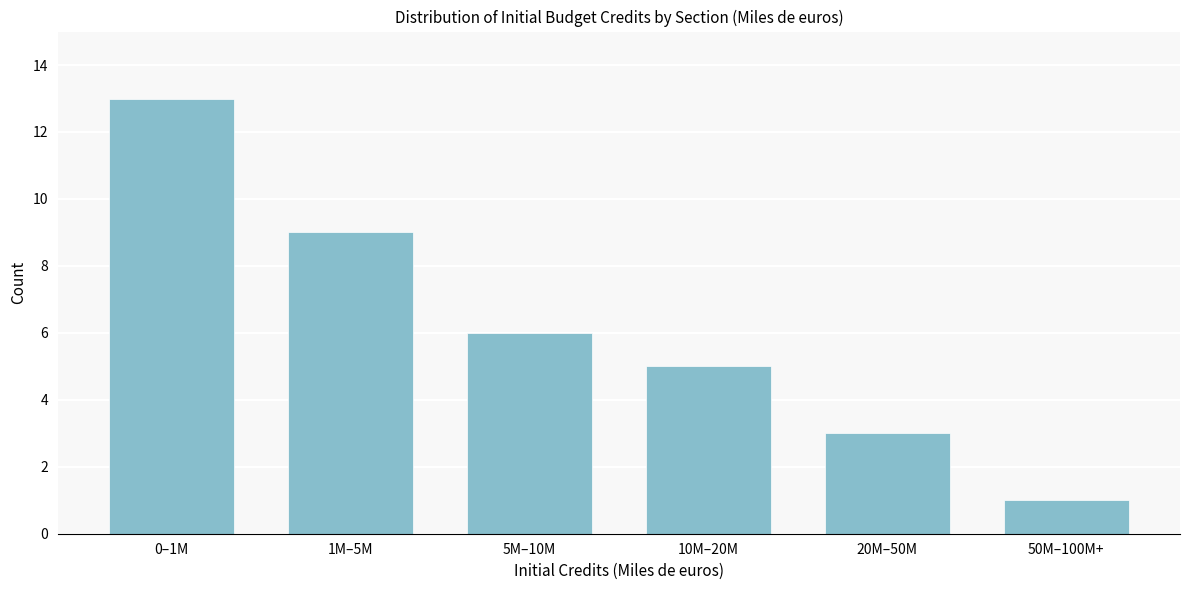

Reading right to left, transcribe all the data shown in this chart.

50M–100M+=1	20M–50M=3	10M–20M=5	5M–10M=6	1M–5M=9	0–1M=13